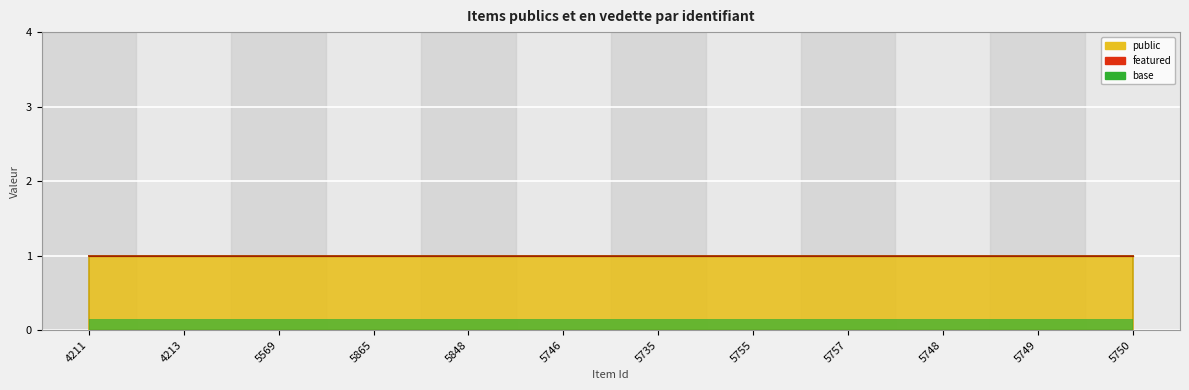

Which label corresponds to the smallest value in the chart?

4211